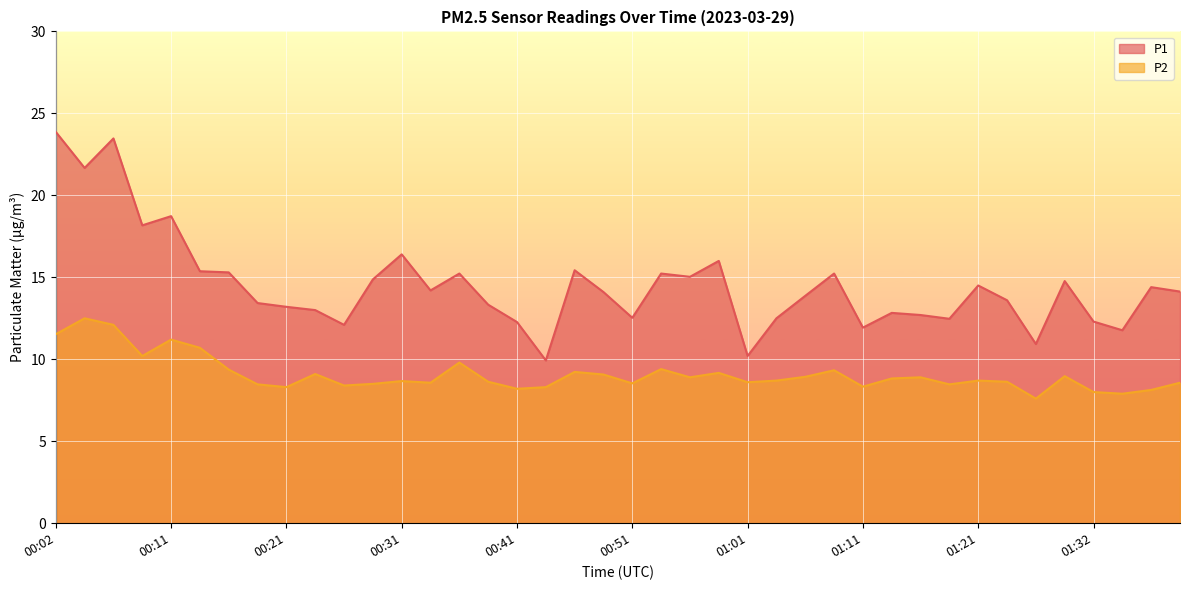

What value does the P2 series have at 01:19?

8.5